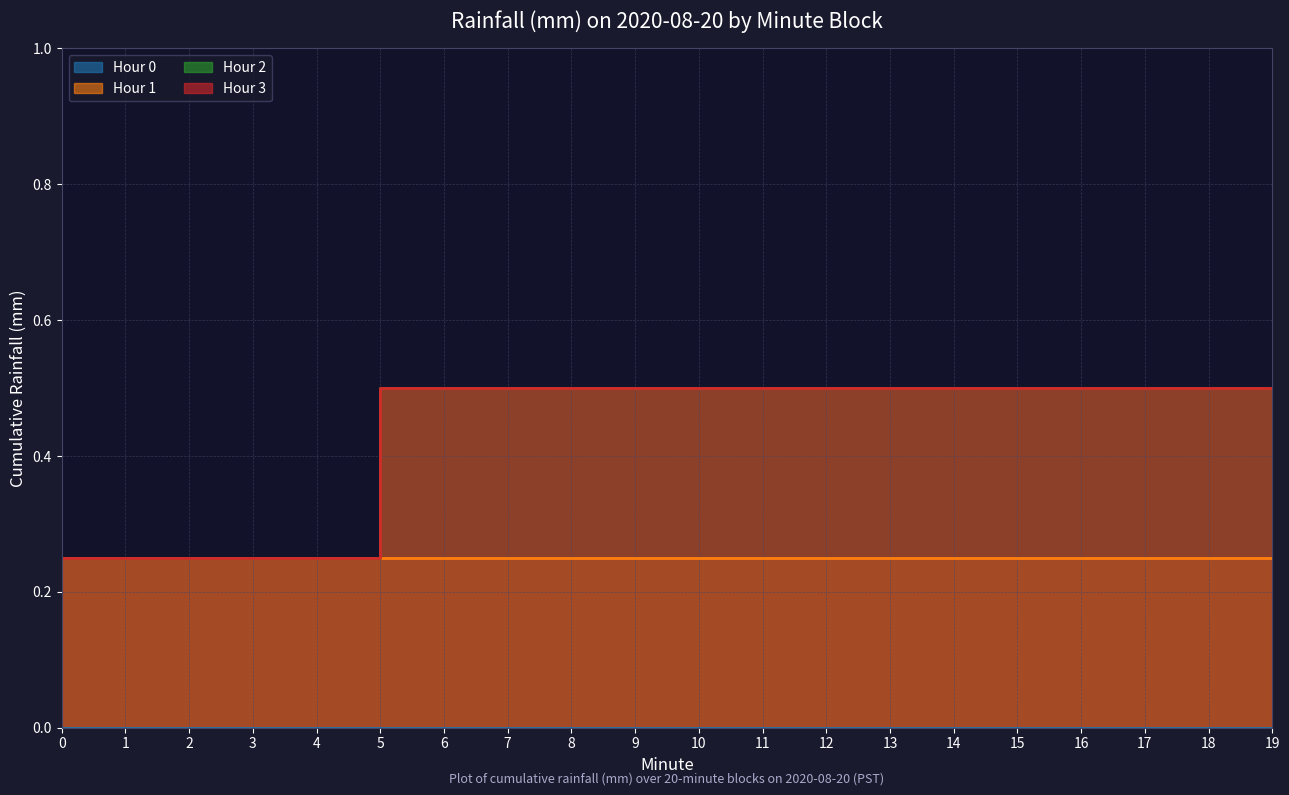

True or false: Hour 0 and Hour 2 intersect in this chart.

False